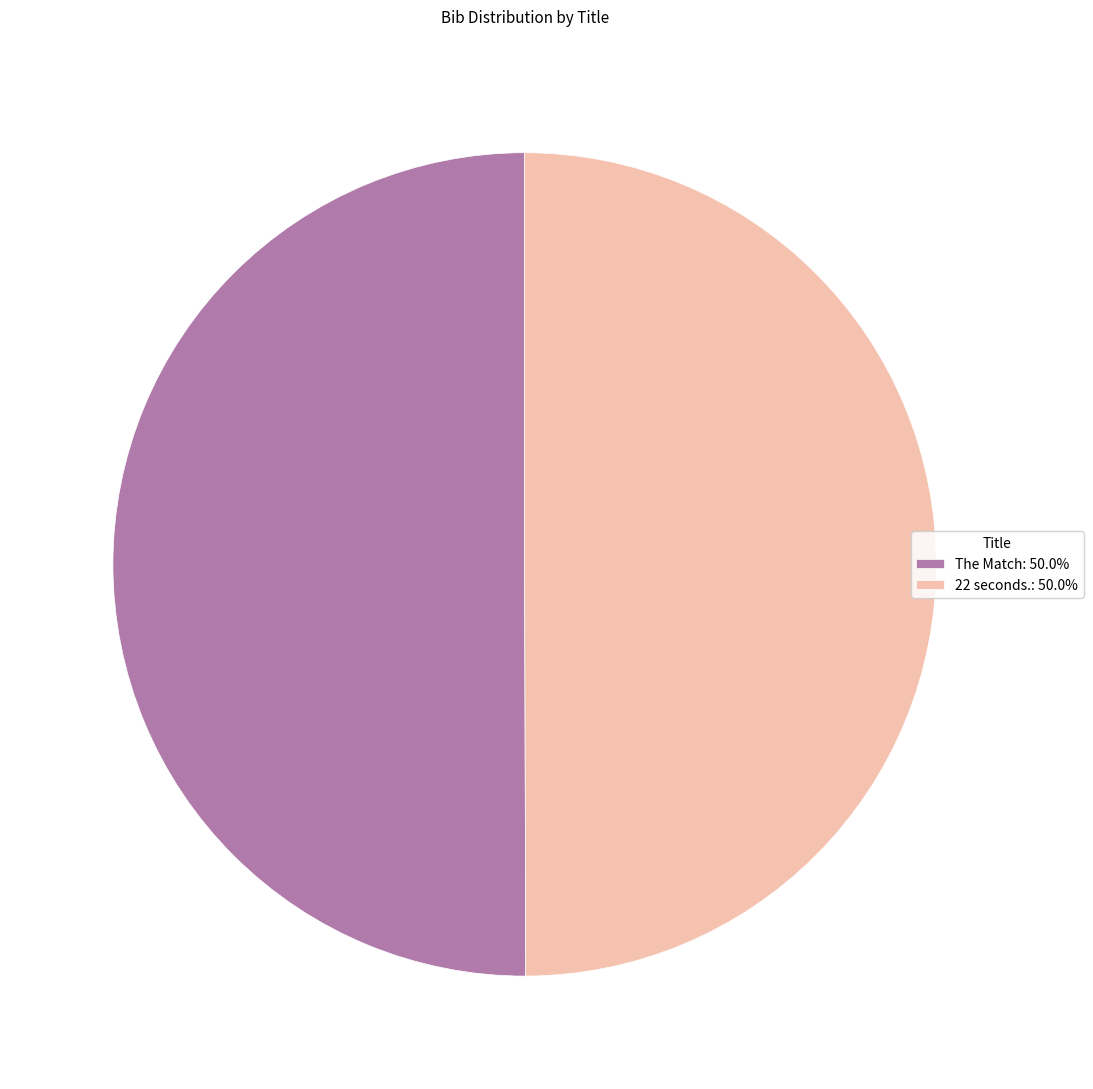

How many segments does this pie chart have?

2